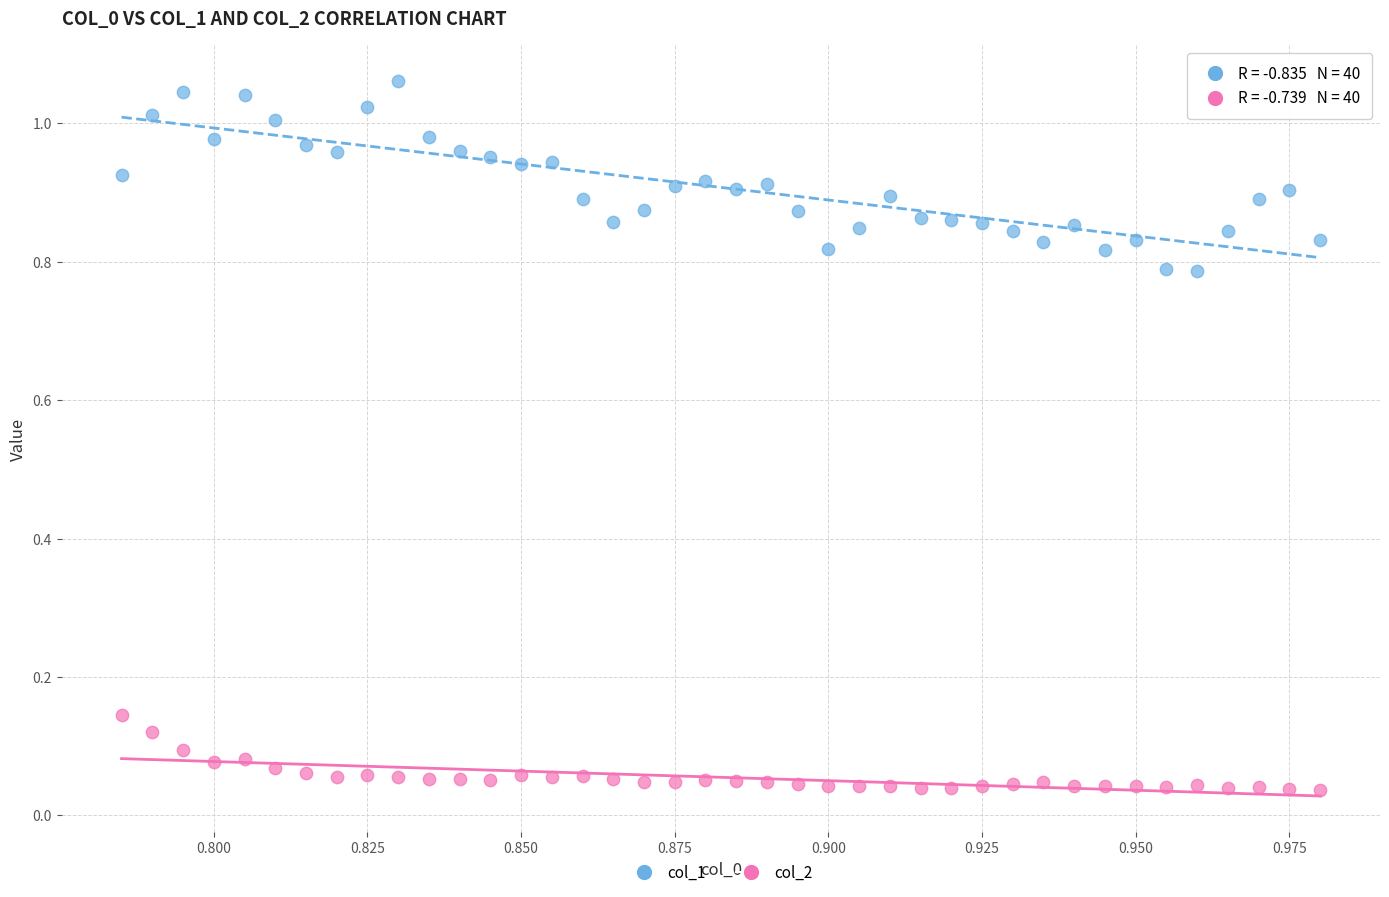

How many data points are displayed?

80